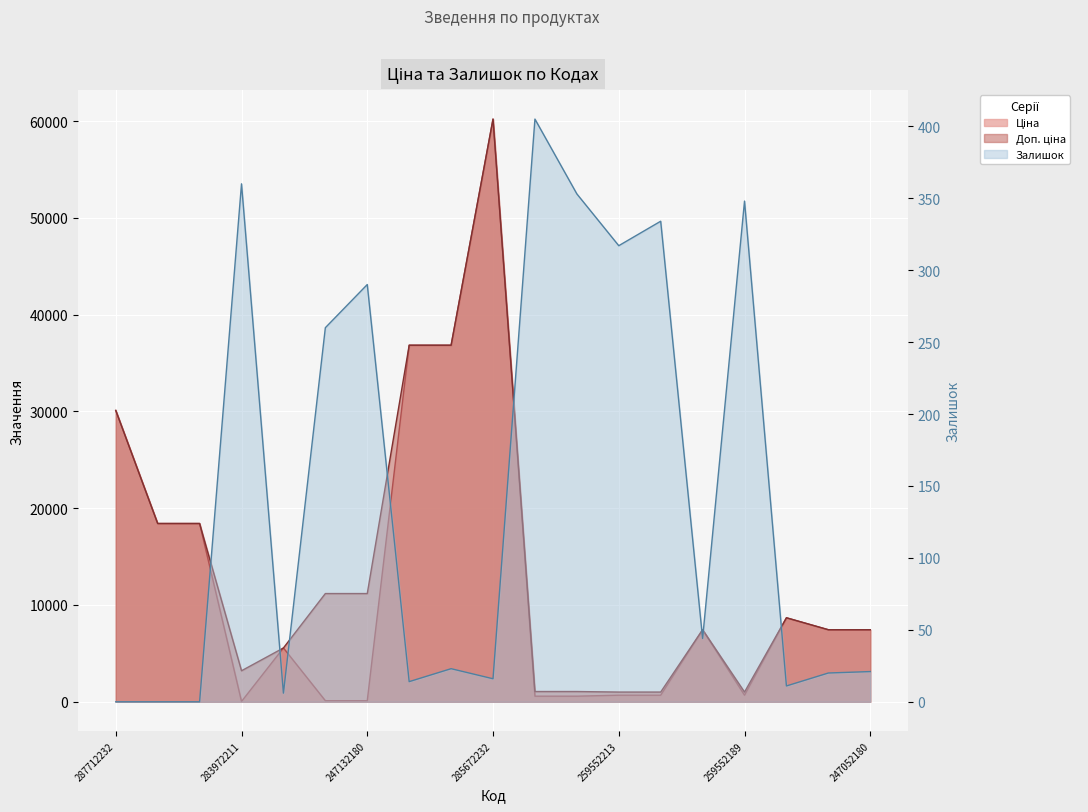

What is the label of the 1st point from the right?

247052180